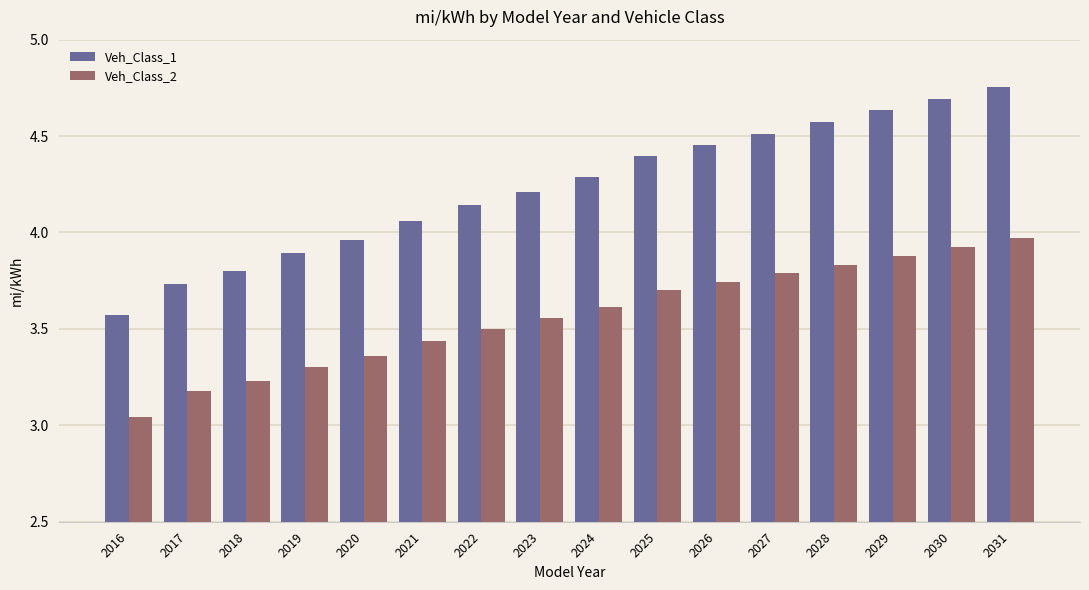

List the labels in order of Veh_Class_1 value, largest first.

2031, 2030, 2029, 2028, 2027, 2026, 2025, 2024, 2023, 2022, 2021, 2020, 2019, 2018, 2017, 2016